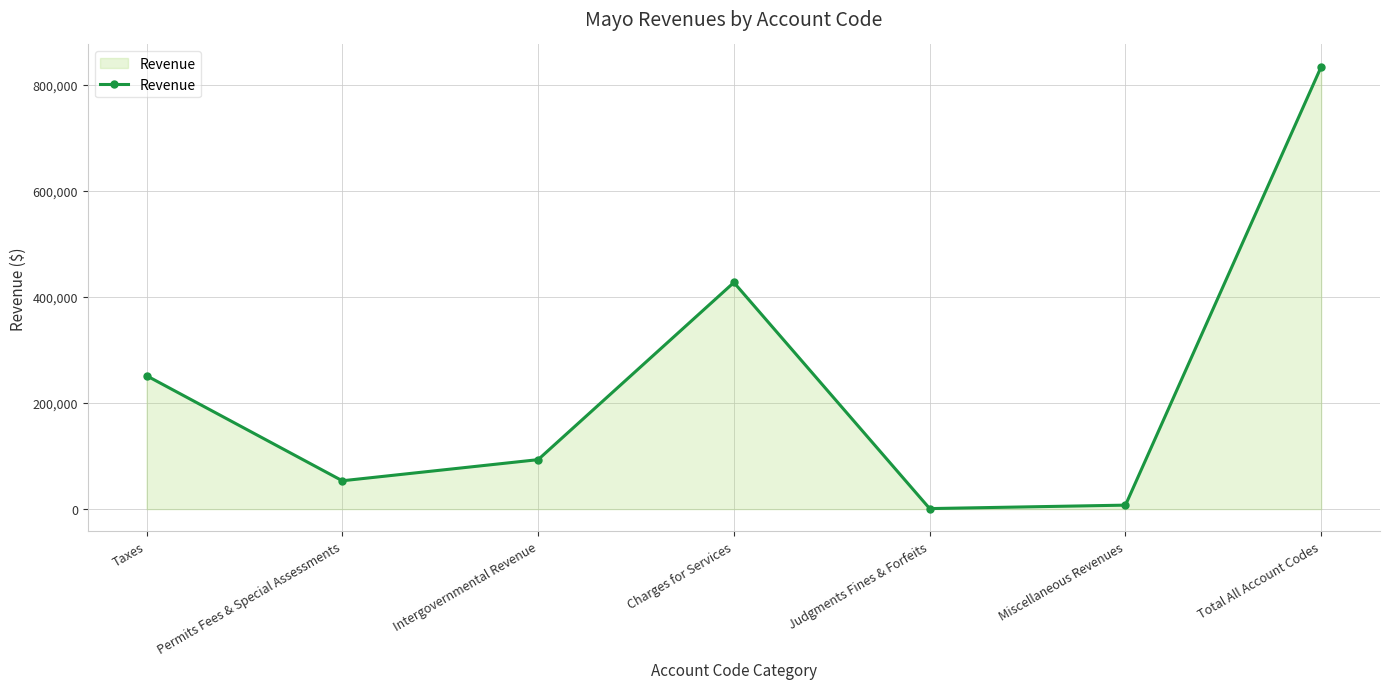

Reading left to right, extract all data points from this chart.

Taxes=251751	Permits Fees & Special Assessments=53529	Intergovernmental Revenue=93373	Charges for Services=427590	Judgments Fines & Forfeits=1054	Miscellaneous Revenues=7572	Total All Account Codes=834869